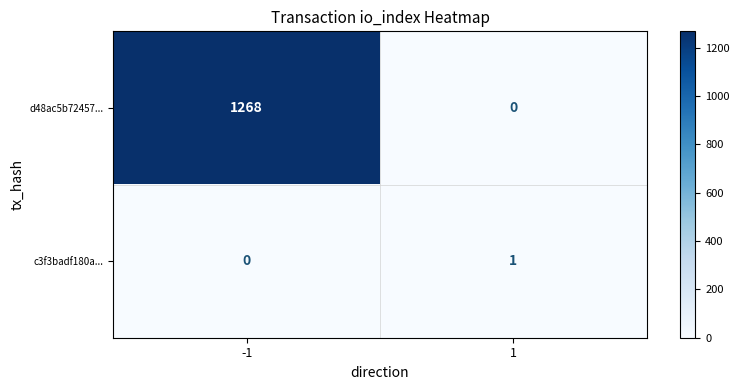

What is the total value across all series at -1?

1268